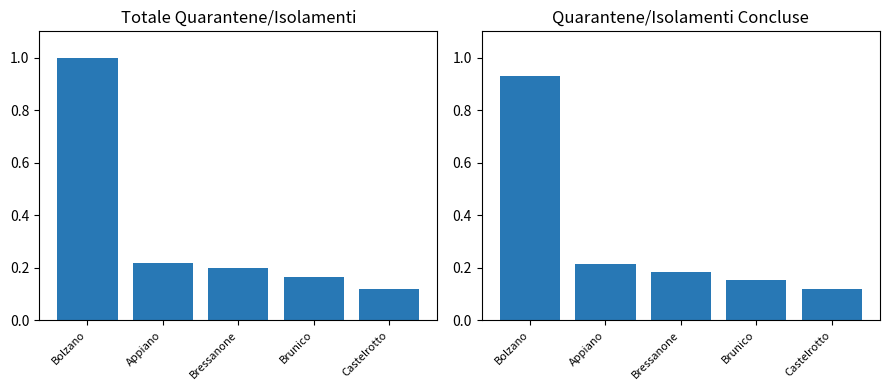

Reading right to left, transcribe all the data shown in this chart.

Totale casi: Castelrotto=0.1	Brunico=0.2	Bressanone=0.2	Appiano=0.2	Bolzano=1.0
Concluse: Castelrotto=0.1	Brunico=0.2	Bressanone=0.2	Appiano=0.2	Bolzano=0.9